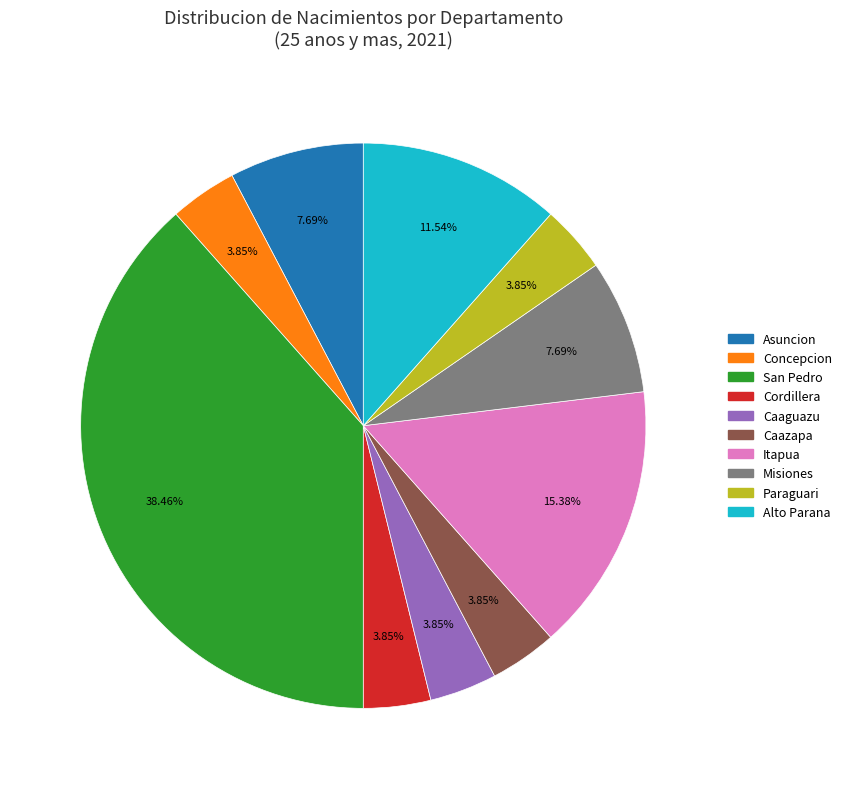

Is there a majority slice in this chart?

No